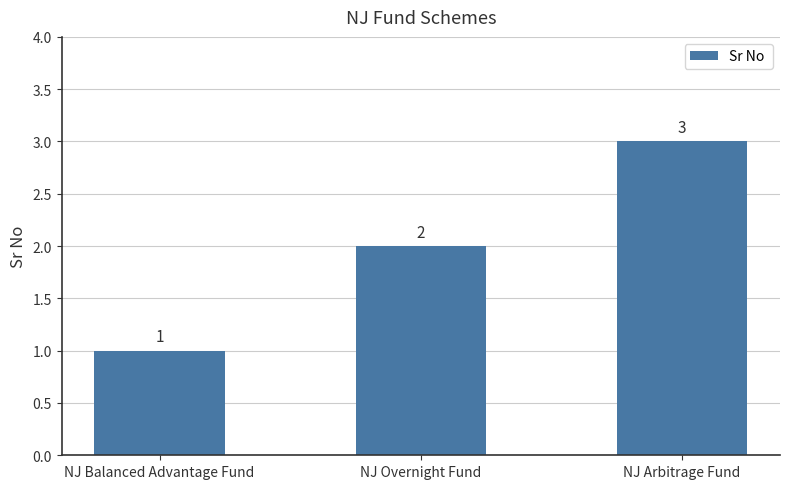

At which category does the chart reach its peak across all series?

NJ Arbitrage Fund